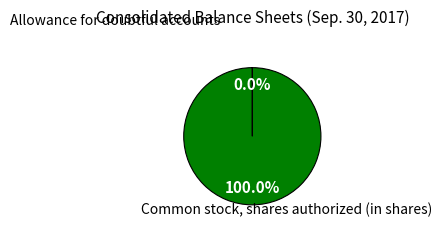

Is there a majority slice in this chart?

Yes